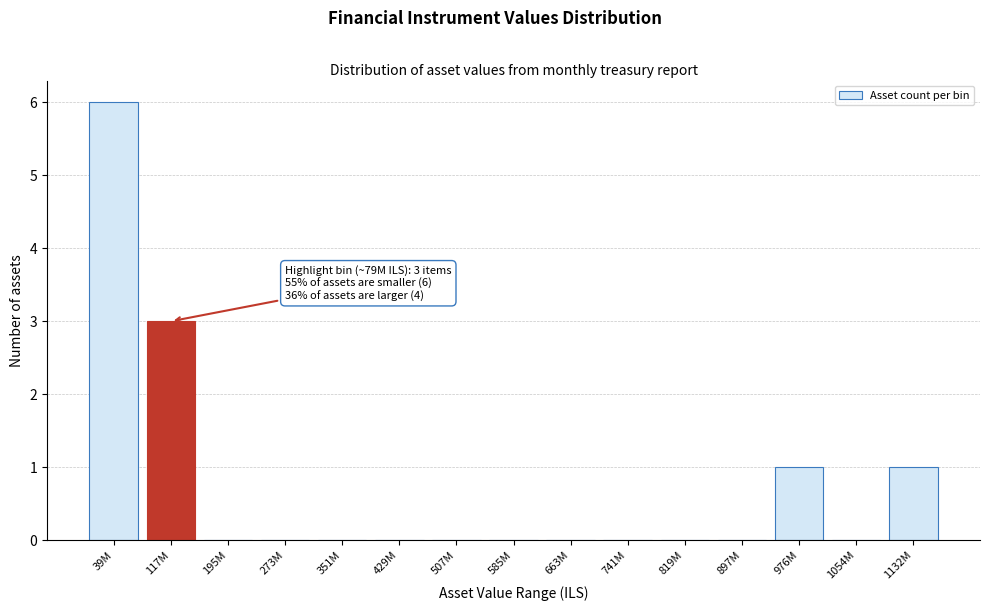

Reading left to right, list all the values displayed in this chart.

39M=6	117M=3	195M=0	273M=0	351M=0	429M=0	507M=0	585M=0	663M=0	741M=0	819M=0	897M=0	976M=1	1054M=0	1132M=1